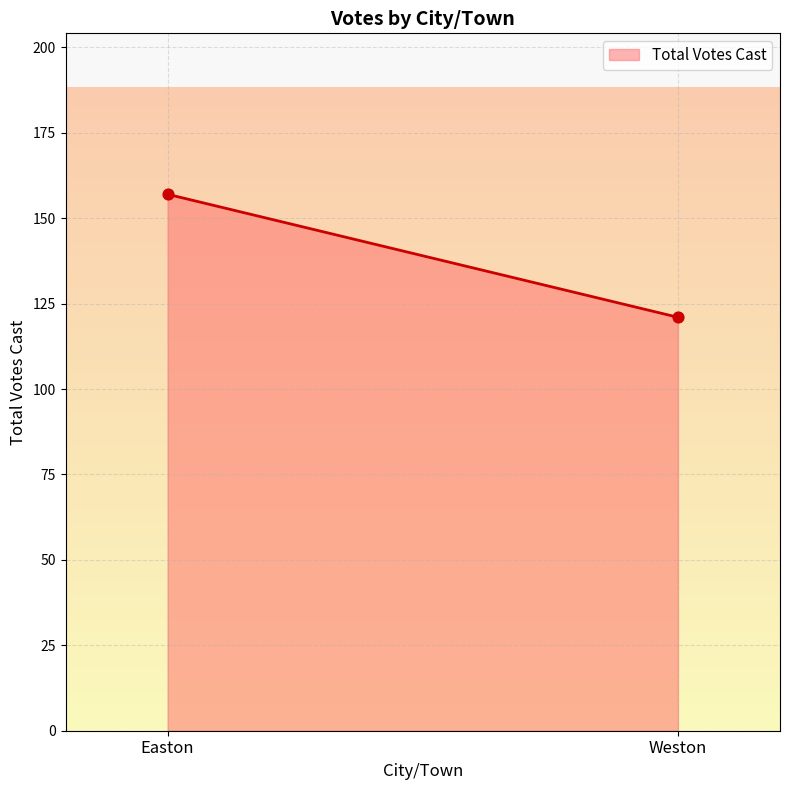

What is the smallest value displayed?

121.0